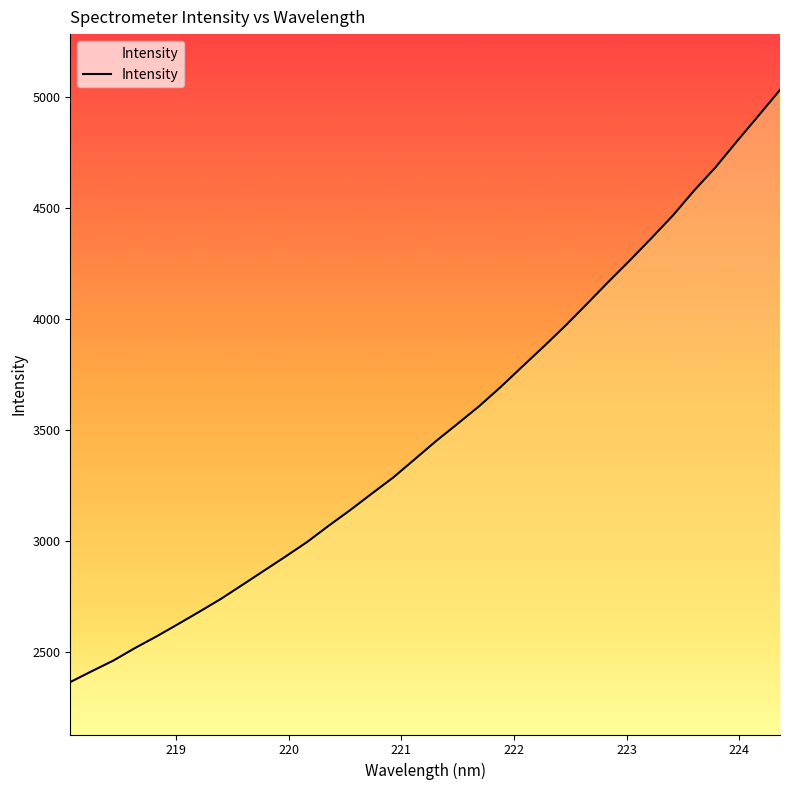

What is the label of the 18th point from the left?

221.3083